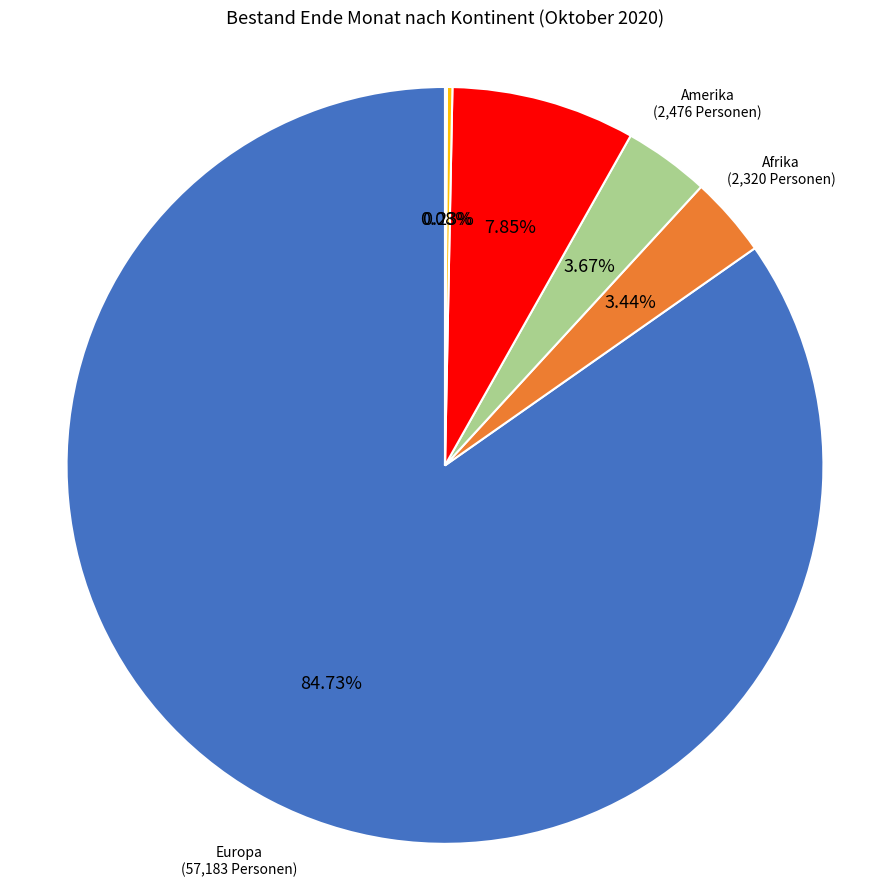

Which slice is the largest?

Europa